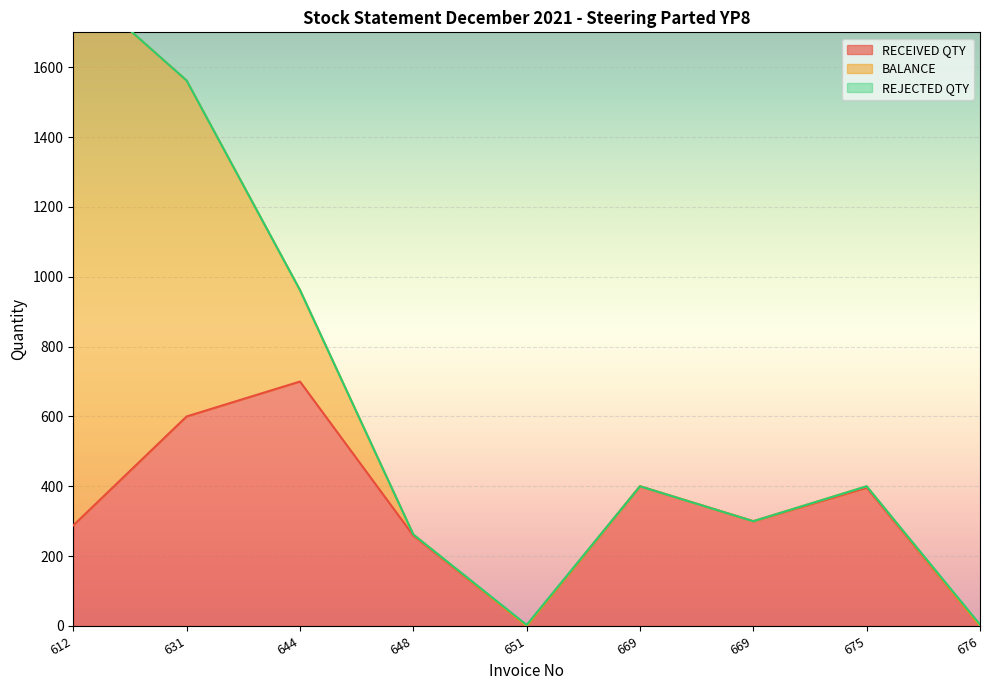

How many lines are shown in the chart?

3